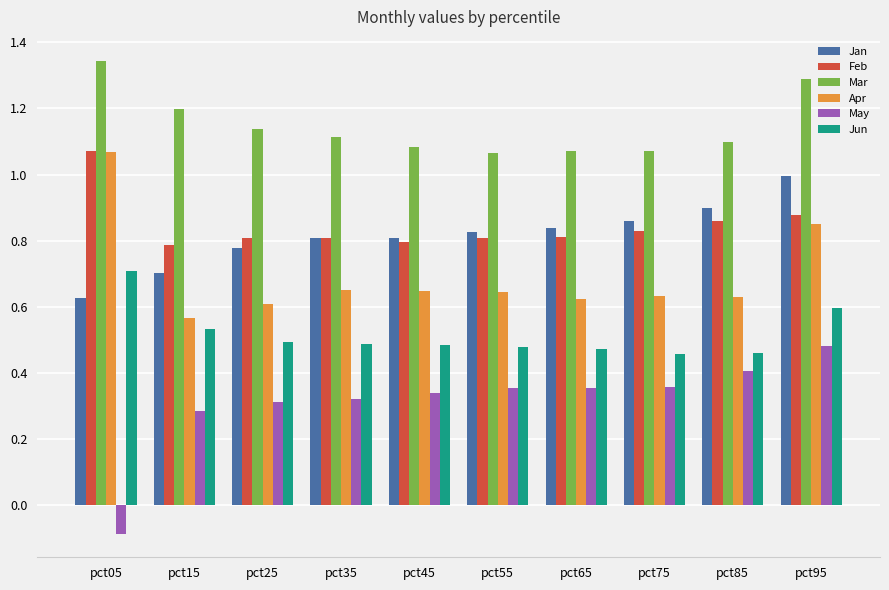

What is the total value across all series at pct45?

4.2